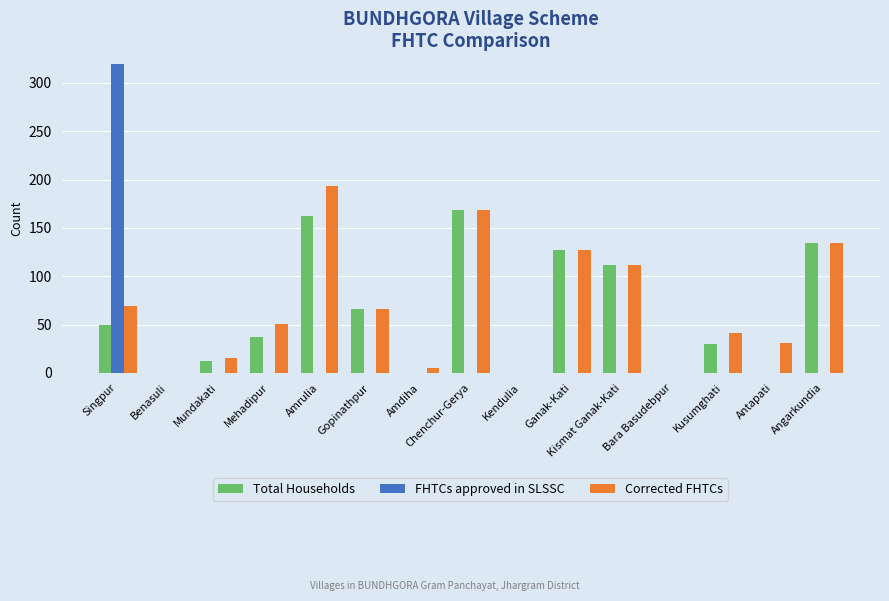

Which series has the widest spread of values?

FHTCs approved in SLSSC